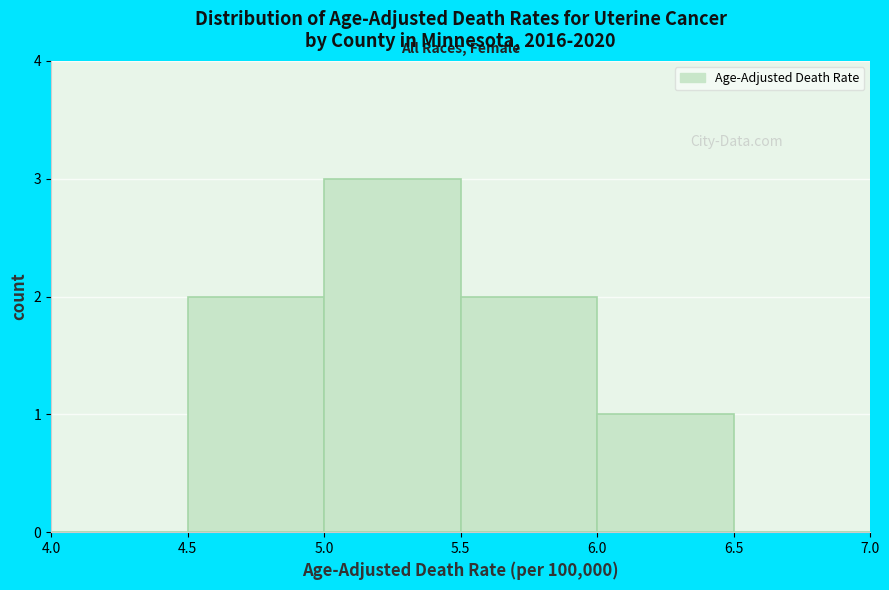

Reading left to right, transcribe this chart: for each bar, give the range it covers on the x-axis and its height. The values are not printed on the chart, so give them approximately, as read against the axis.

4.0 to 4.5: 0
4.5 to 5.0: 2
5.0 to 5.5: 3
5.5 to 6.0: 2
6.0 to 6.5: 1
6.5 to 7.0: 0